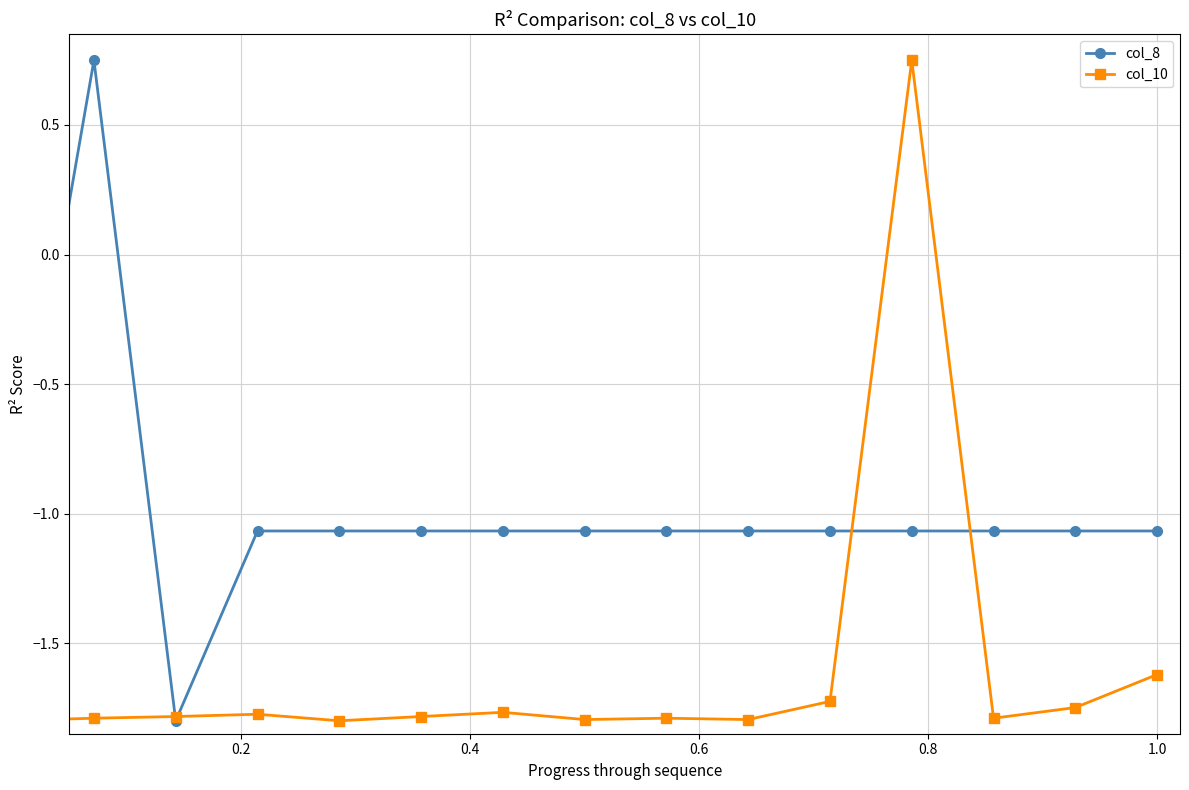

Which series has the largest total across all categories?

col_8